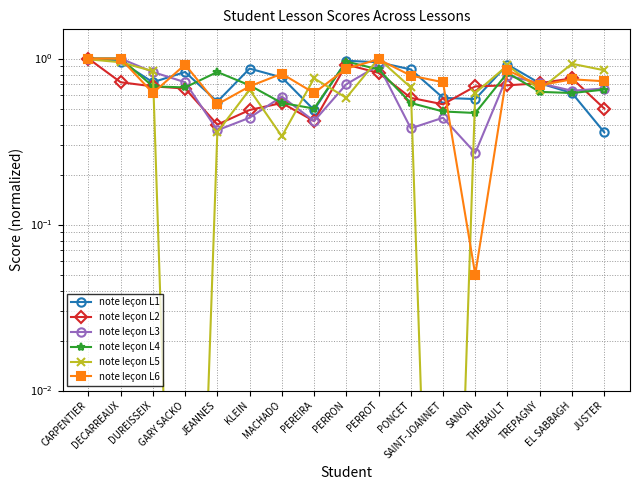

What position from the left is CARPENTIER?

1